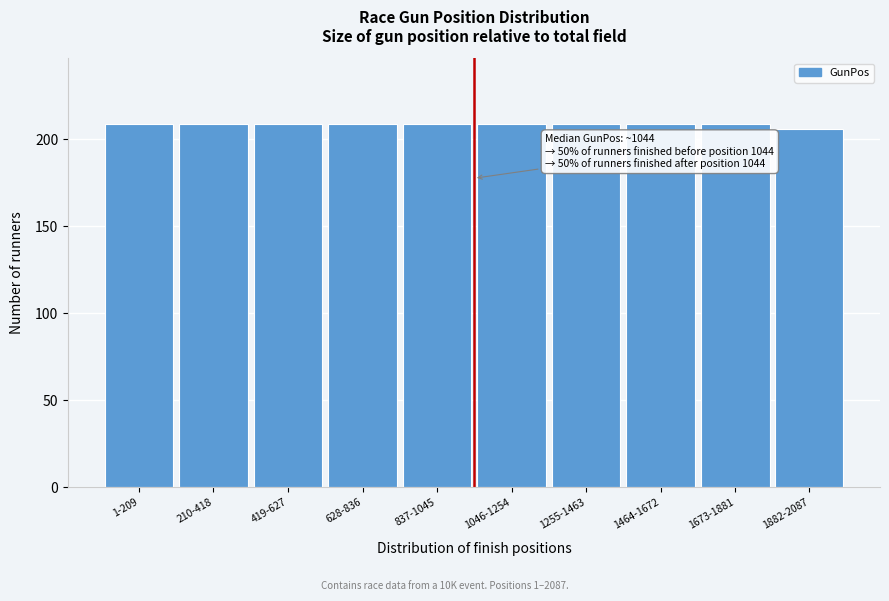

Reading left to right, extract all data points from this chart.

1-209=209	210-418=209	419-627=209	628-836=209	837-1045=209	1046-1254=209	1255-1463=209	1464-1672=209	1673-1881=209	1882-2087=206